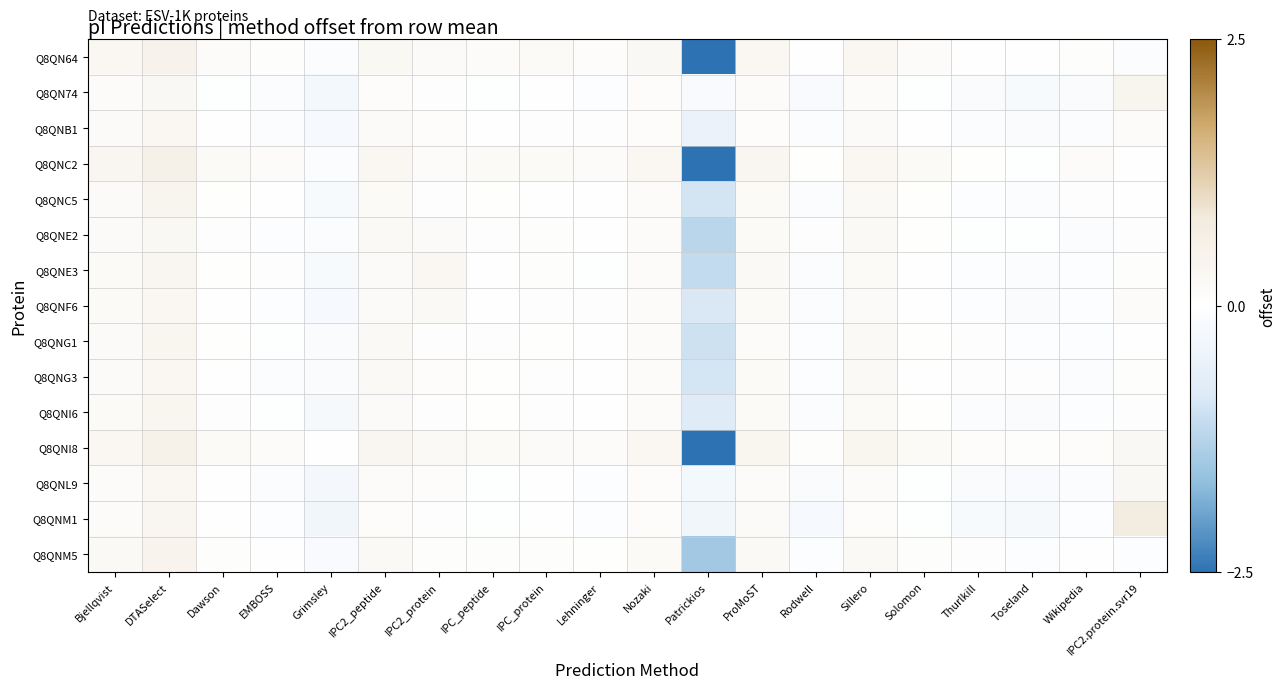

What is the smallest value displayed?

-4.1